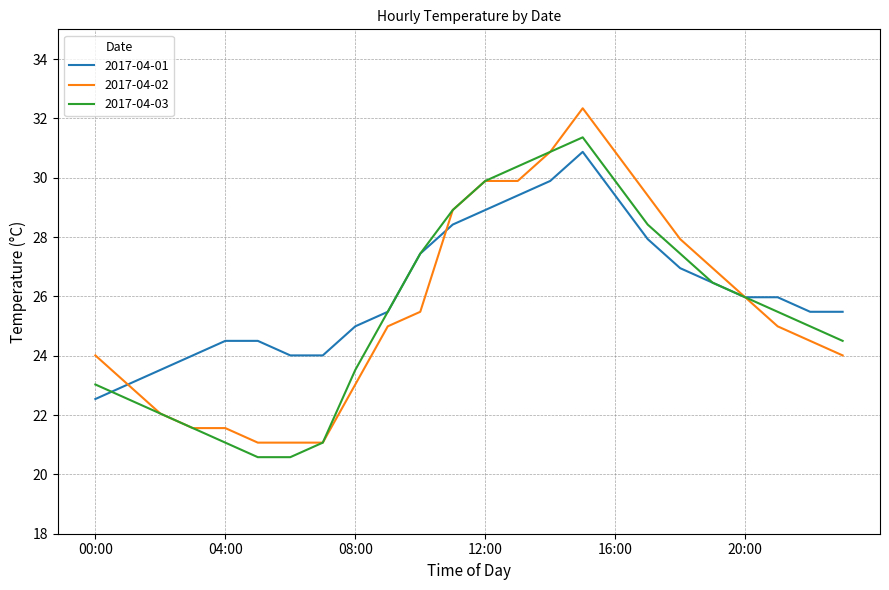

Which series has the widest spread of values?

2017-04-02